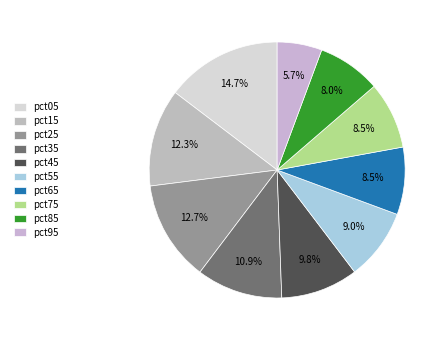

Does any single category account for the majority?

No